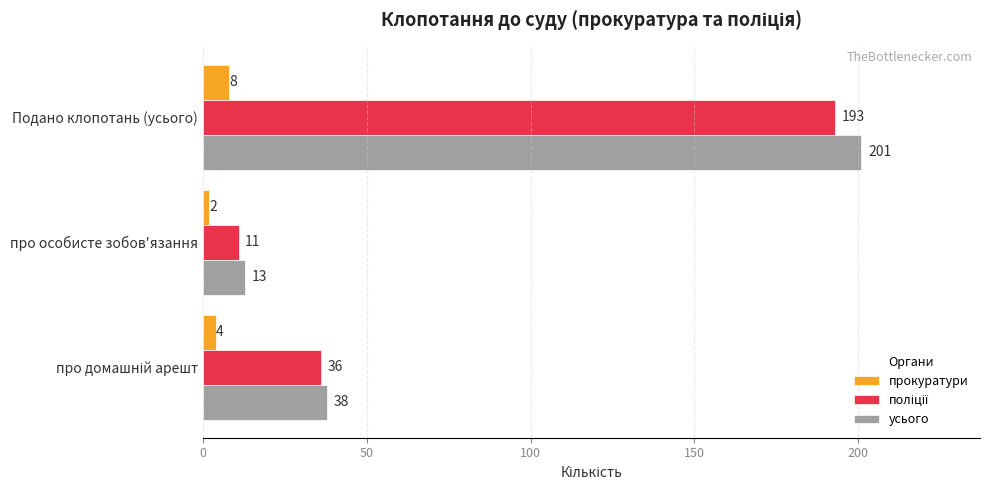

True or false: прокуратури has a value of 8 at Подано клопотань (усього).

True